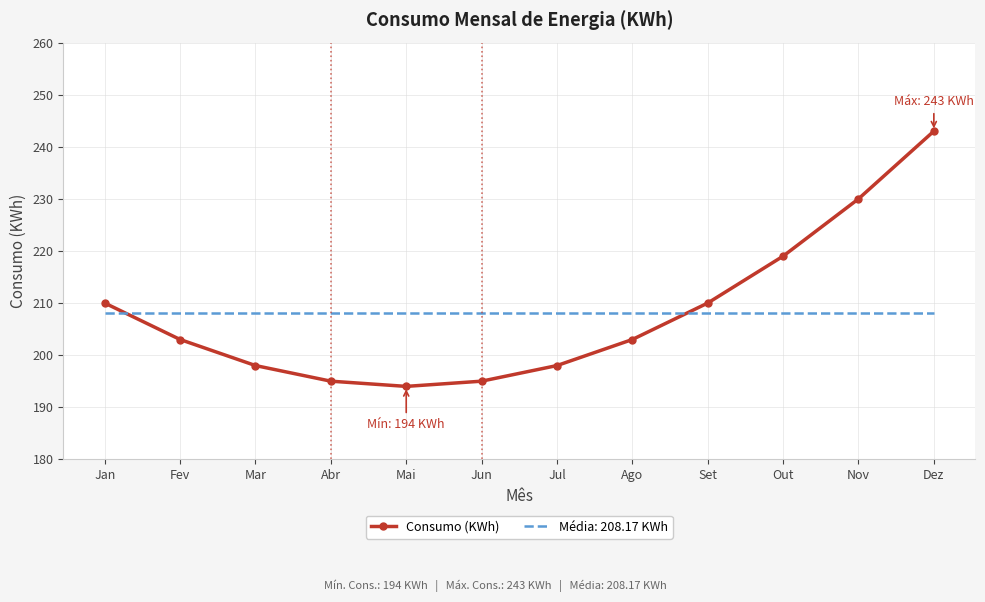

Rank the series by their maximum value, from lowest to highest.

Média: 208.17 KWh, Consumo (KWh)